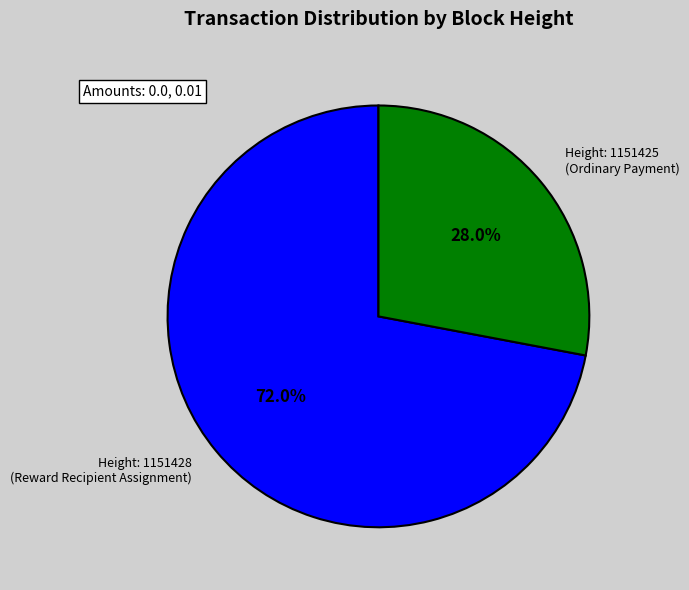

Does any single category account for the majority?

Yes